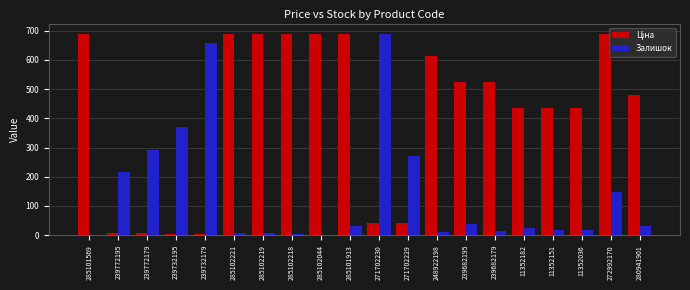

What is the total value across all series at 285101913?

723.0